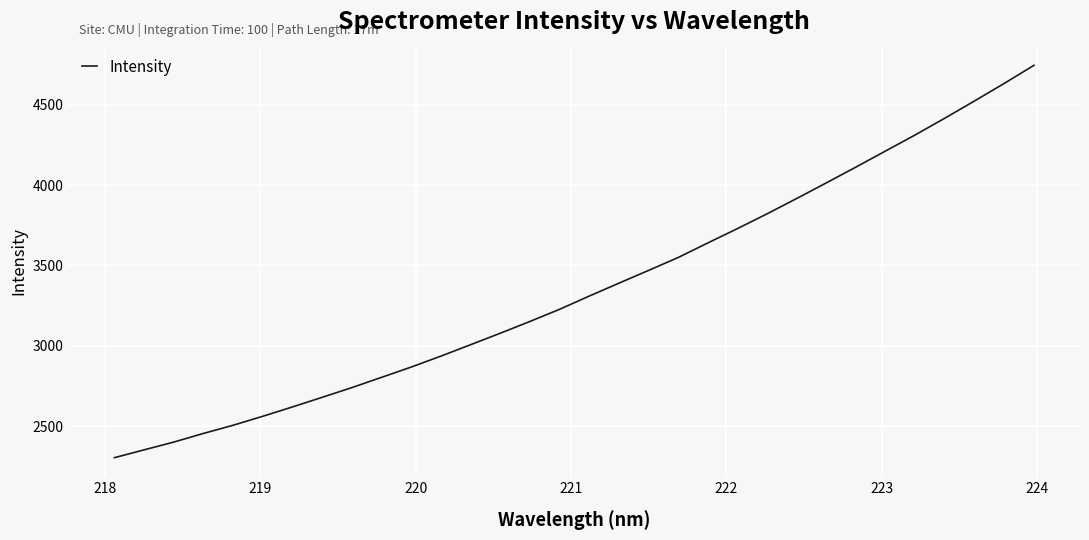

What is the difference between the maximum and minimum values?

2442.7